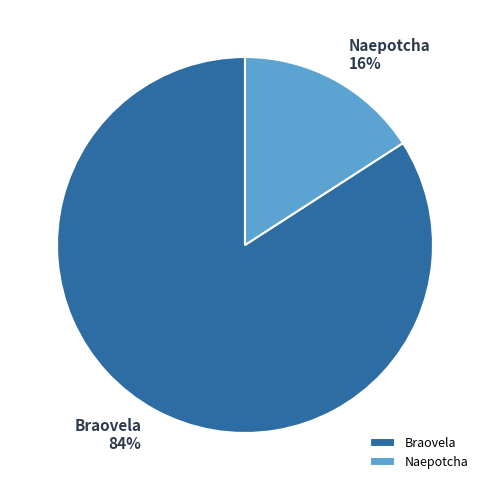

Which category has the smallest portion of the pie?

Naepotcha